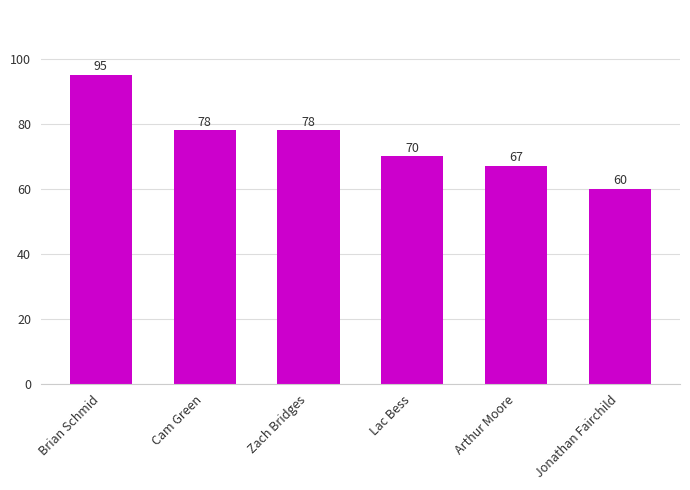

Does the chart contain stacked bars?

No